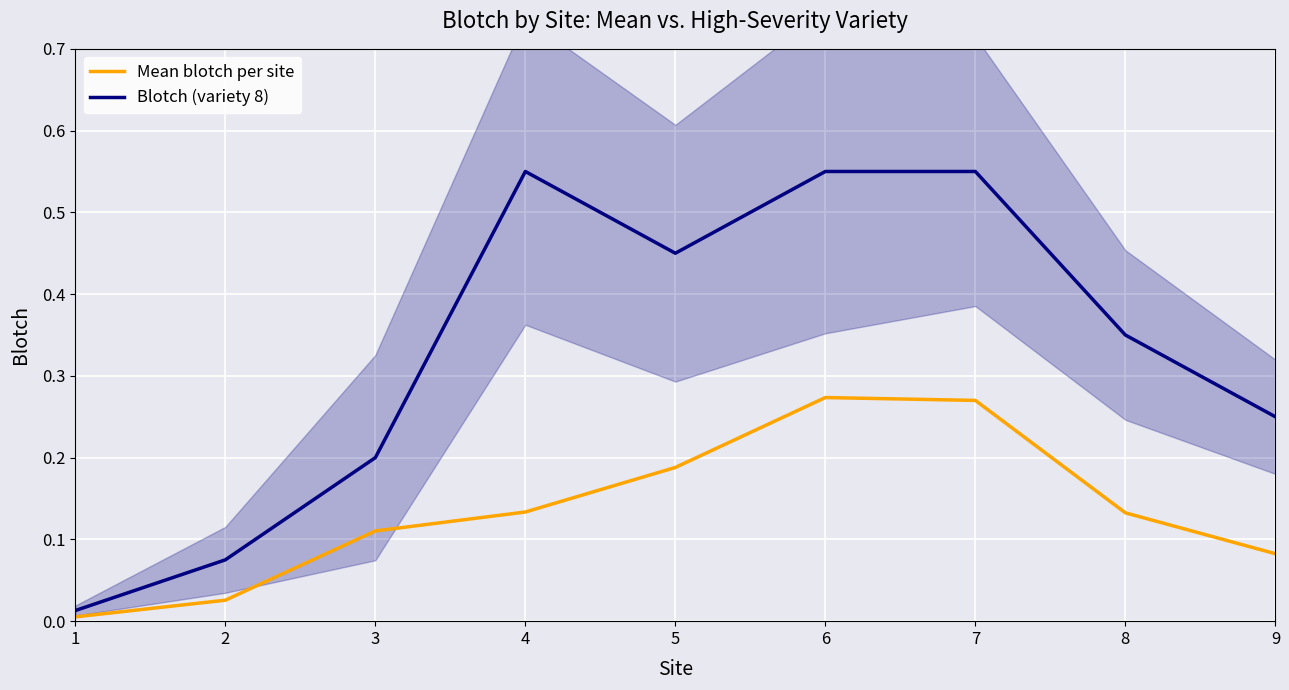

Is the value of Blotch (variety 8) at 5 greater than the value of Mean blotch per site at 6?

Yes